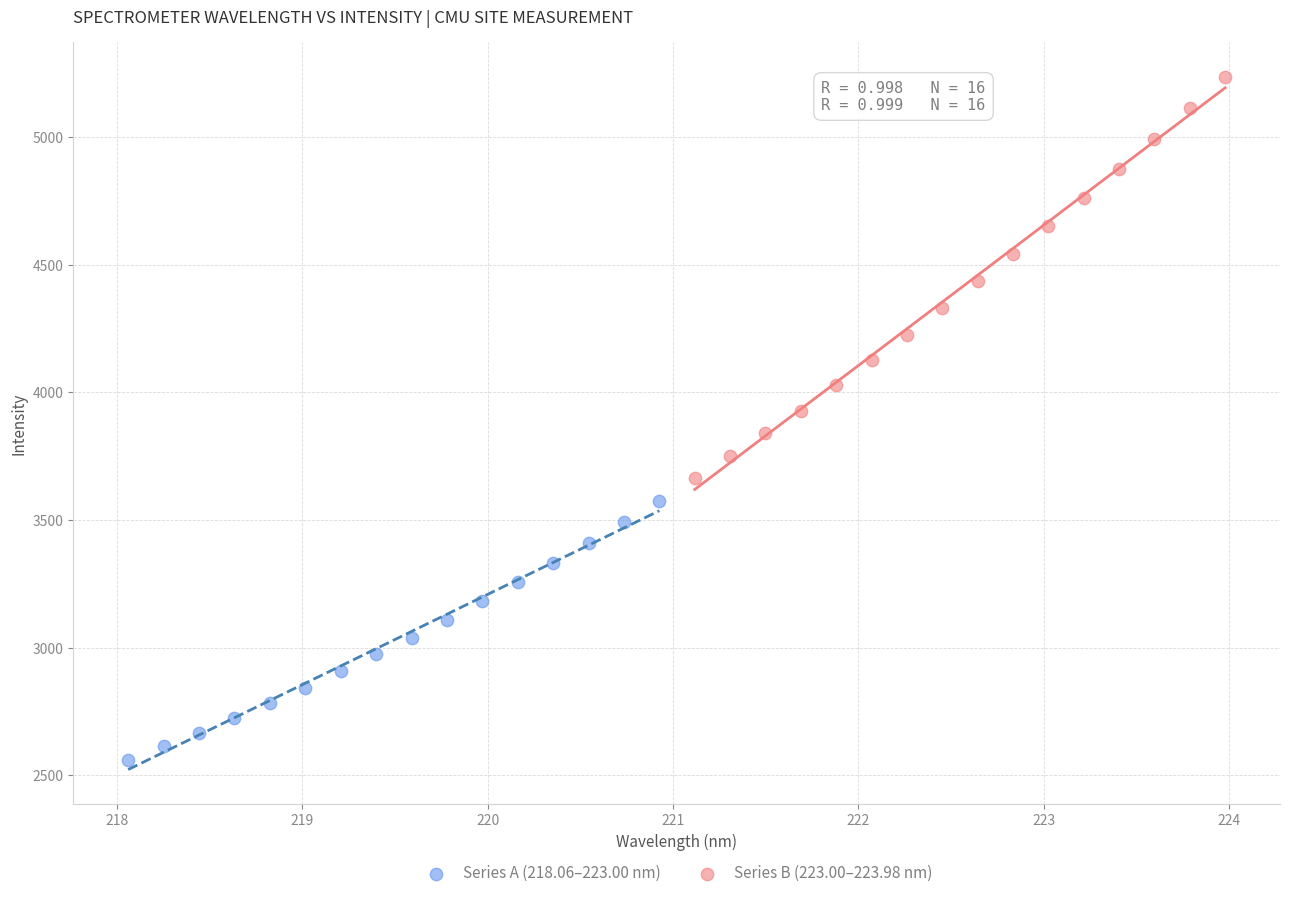

Which series reaches the maximum Y coordinate?

Series B (223.00–223.98 nm)